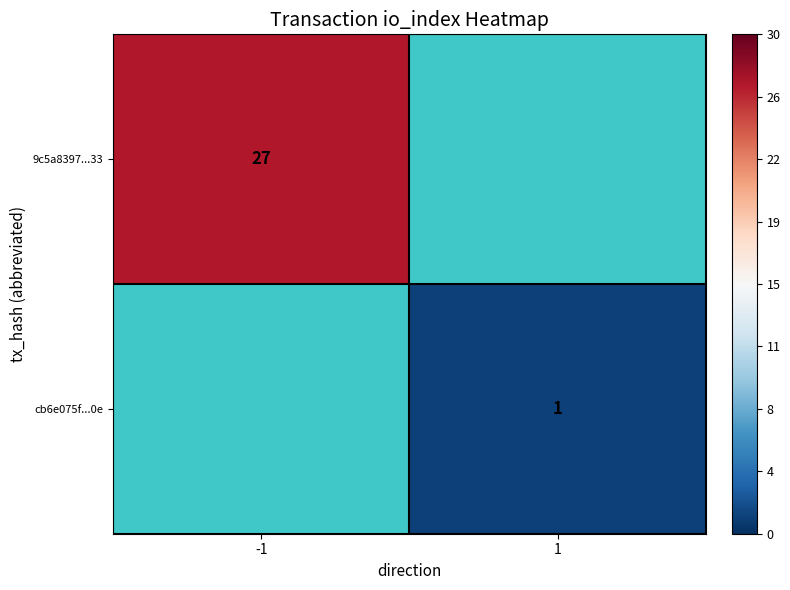

True or false: 9c5a8397...33 has a value of 10 at -1.

False